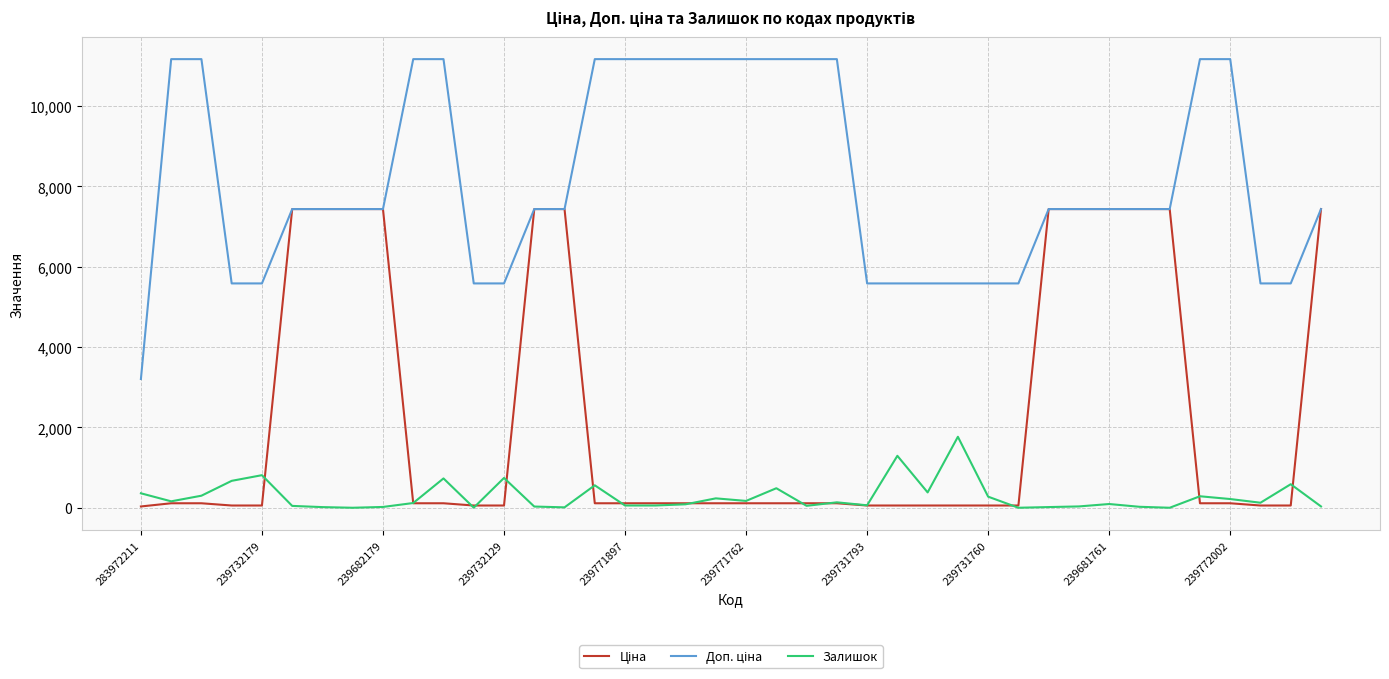

What is the maximum value shown in the chart?

11169.0